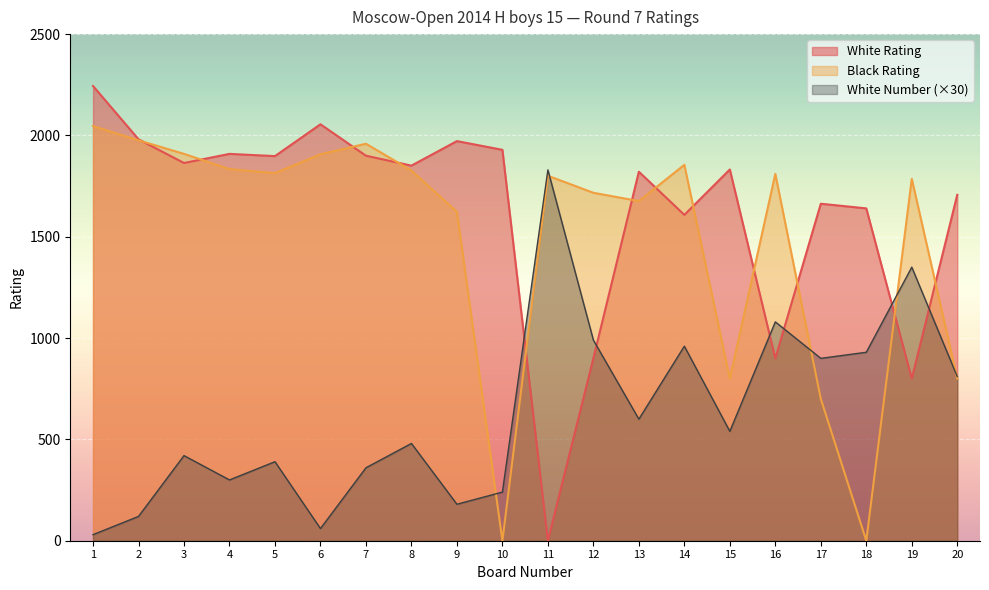

Does the chart display data point markers on the line(s)?

No